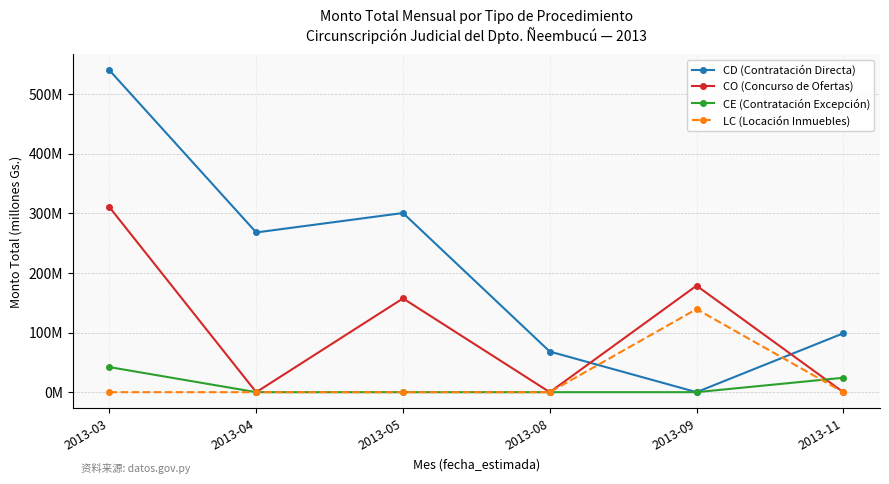

In CO (Concurso de Ofertas), how many points are higher than both neighbors (excluding endpoints)?

2